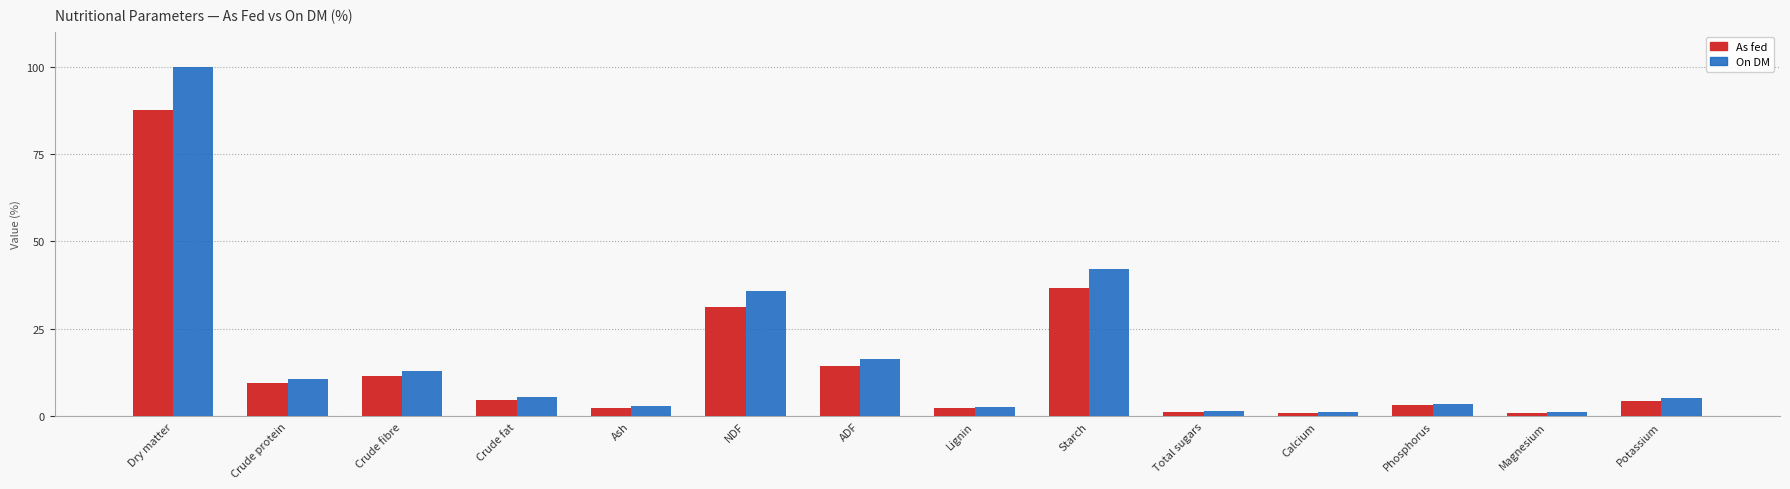

How many bars are there in each group?

2